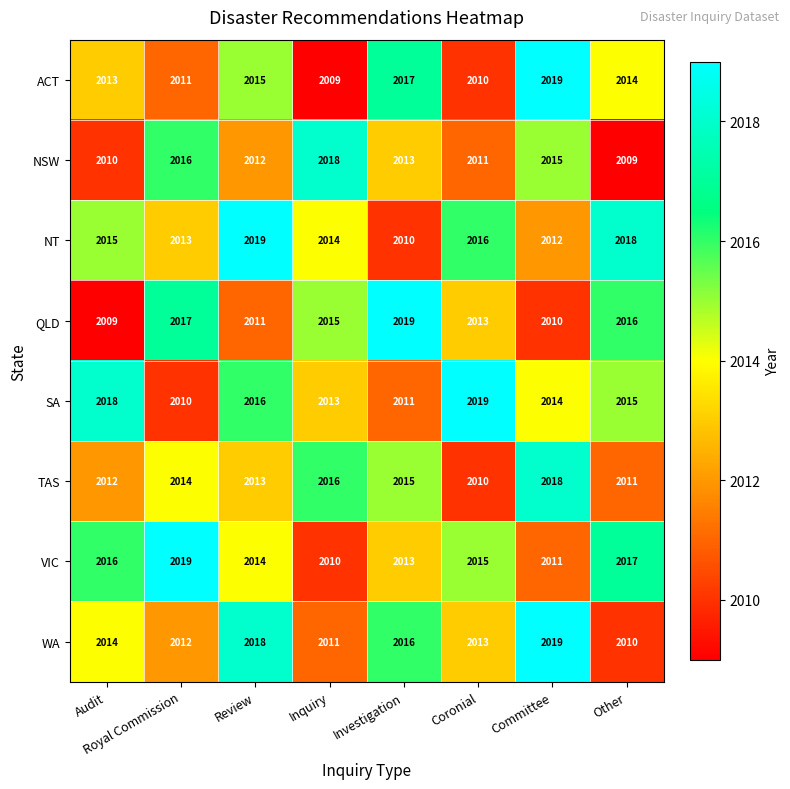

Rank the categories by VIC value from highest to lowest.

Royal Commission, Other, Audit, Coronial, Review, Investigation, Committee, Inquiry